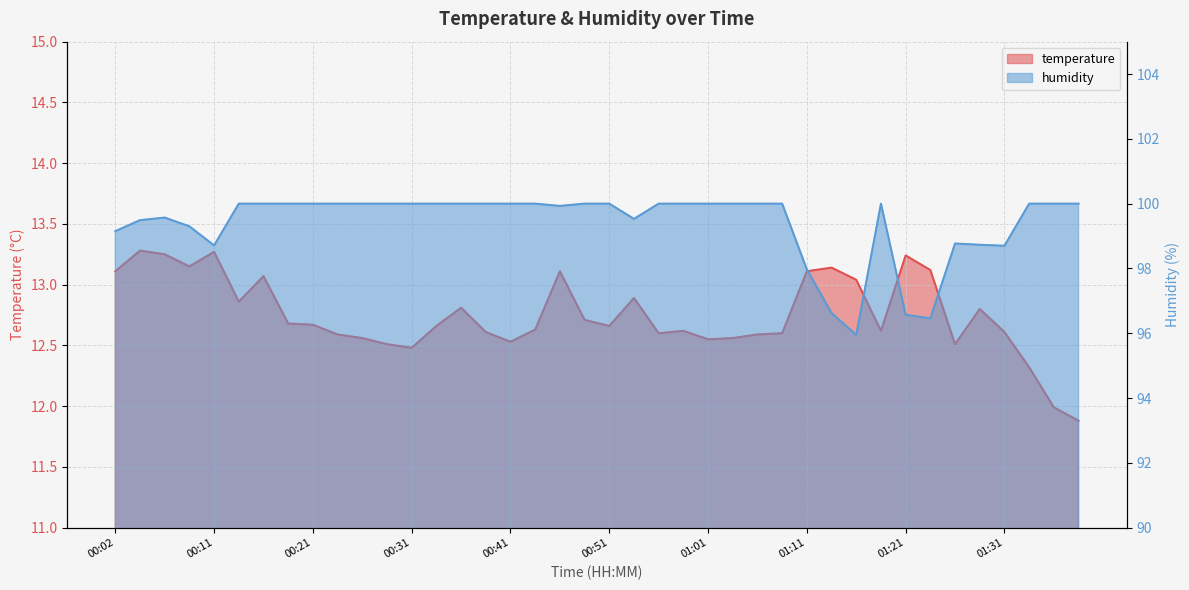

How many values in the temperature series are below 12?

2